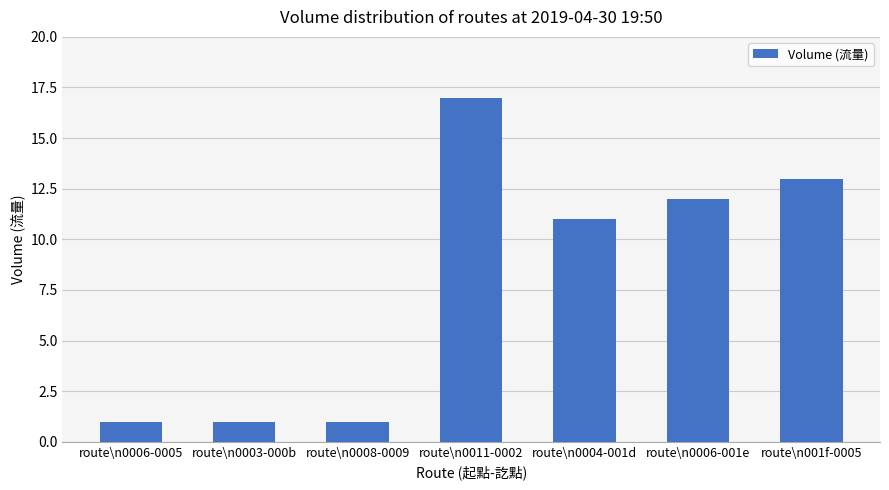

What position from the right is route\n001f-0005?

1